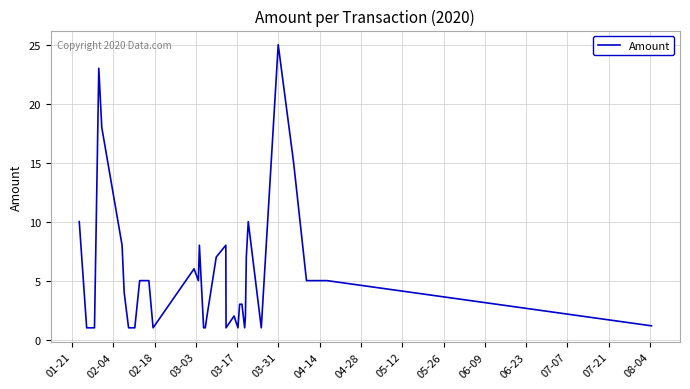

What is the smallest value displayed?

1.0